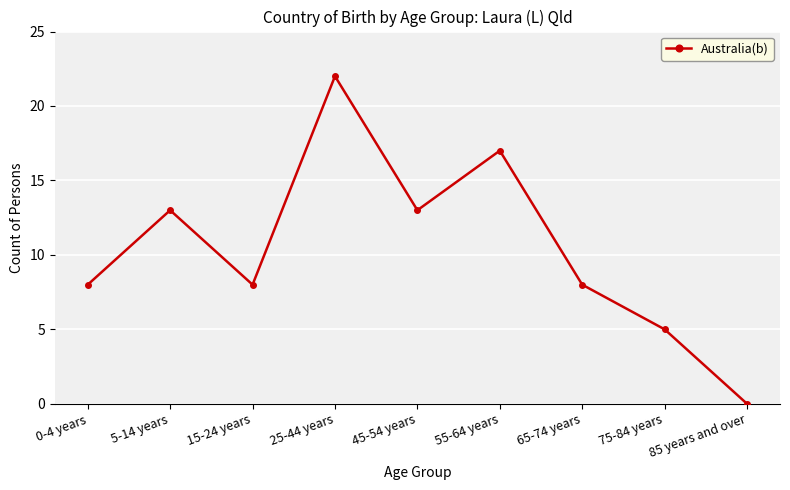

Reading left to right, what are all the values shown in this chart?

0-4 years=8	5-14 years=13	15-24 years=8	25-44 years=22	45-54 years=13	55-64 years=17	65-74 years=8	75-84 years=5	85 years and over=0